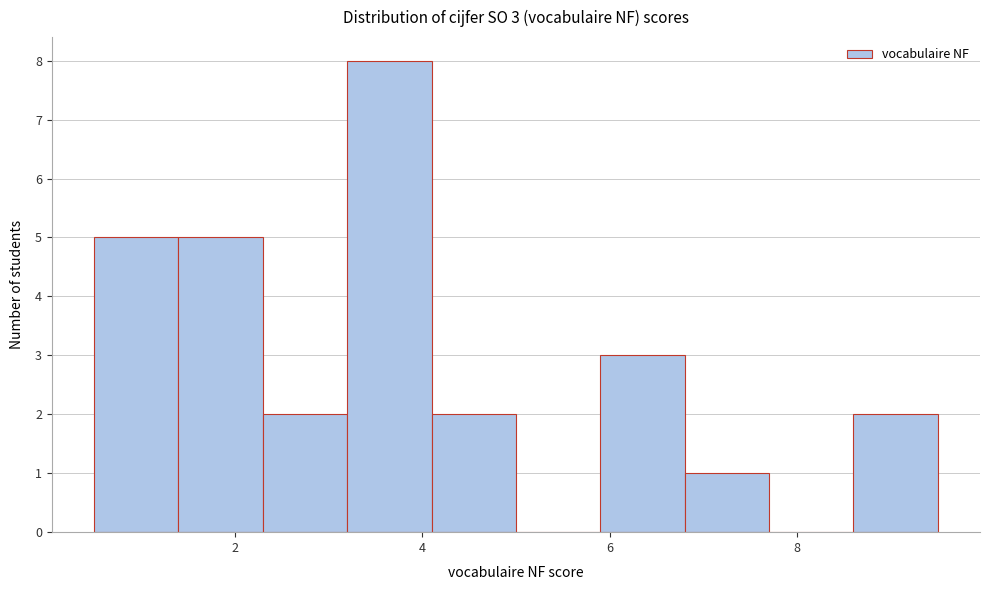

Which range on the x-axis has the tallest bar?

3.2 to 4.1